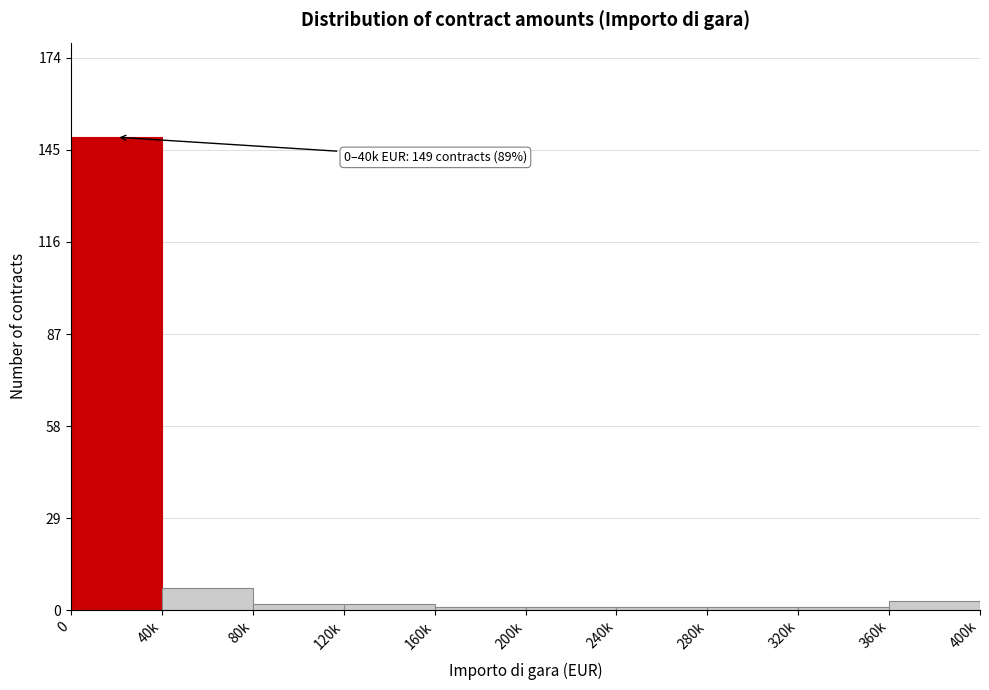

Reading left to right, what are all the values shown in this chart?

0=149	40k=7	80k=2	120k=2	160k=1	200k=1	240k=1	280k=1	320k=1	360k=3